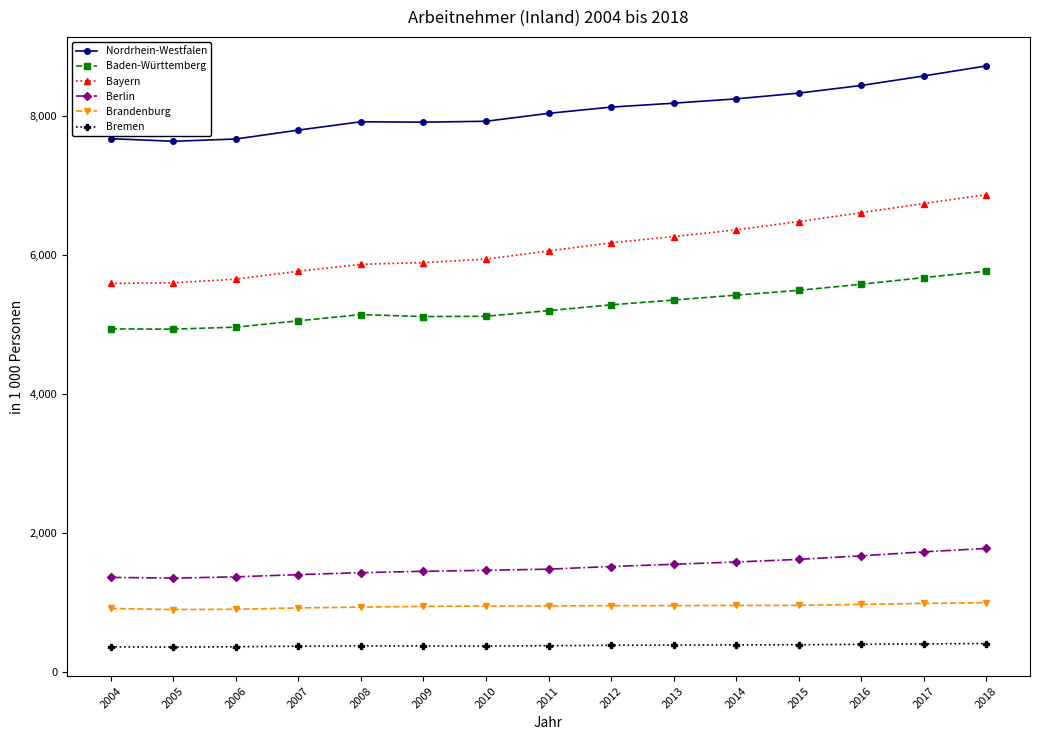

Is it true that Bremen equals 400.4 at 2017?

True